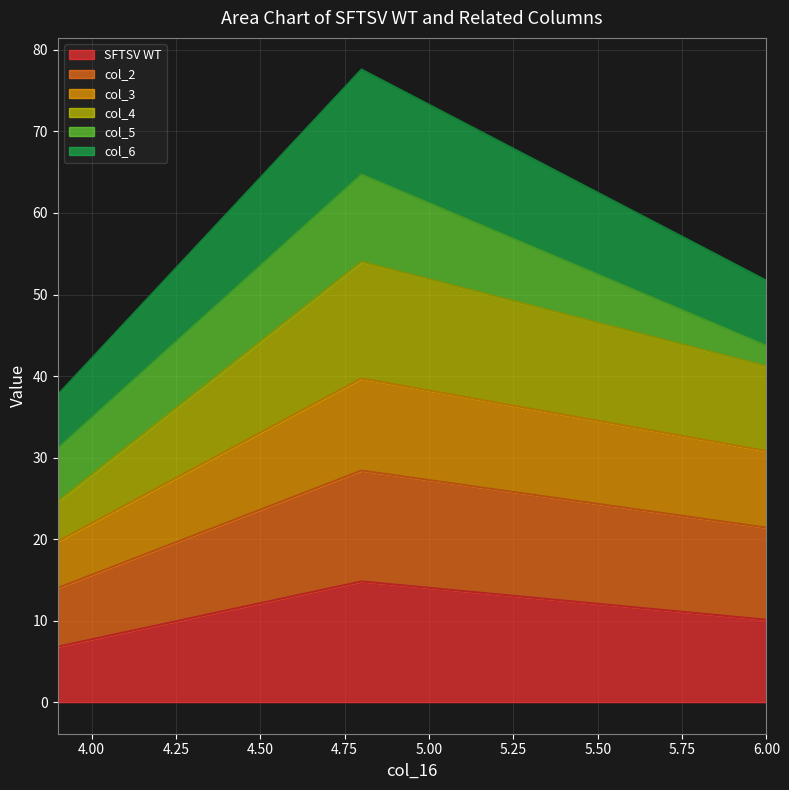

What is the minimum value shown in the chart?

6.8